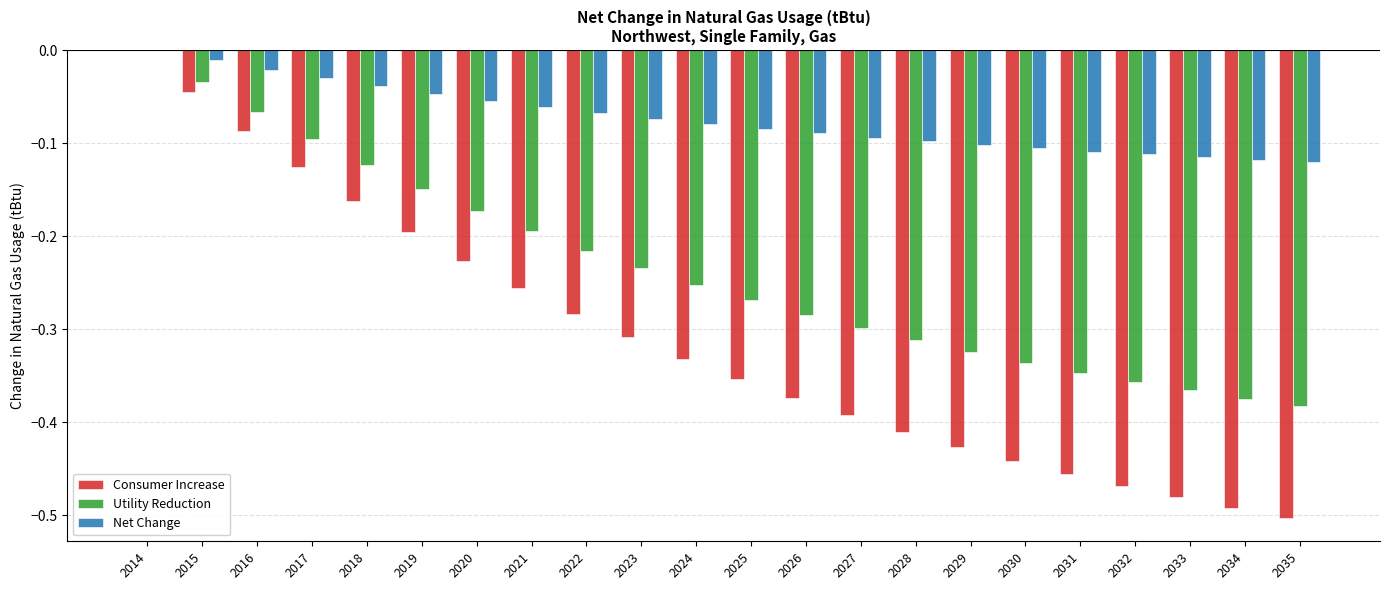

Which series changed the most between 2026 and 2033?

Consumer Increase